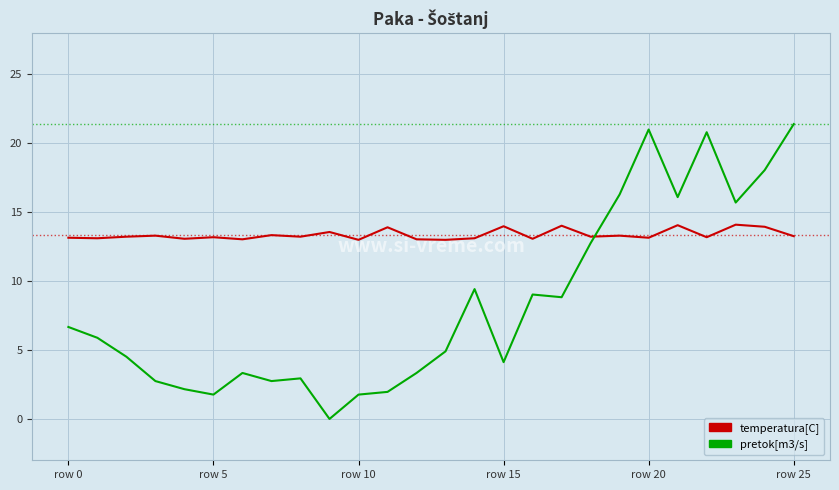

After their last crossing, which series has the higher values: temperatura[C] or pretok[m3/s]?

pretok[m3/s]